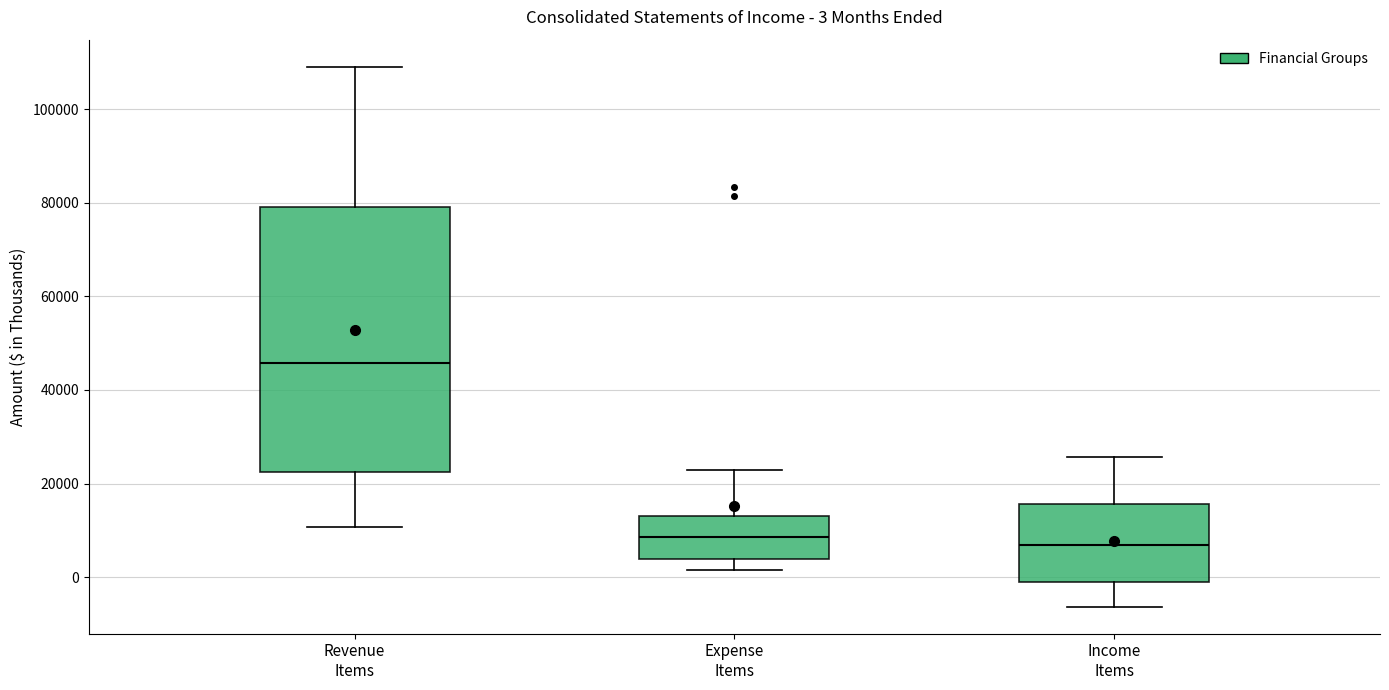

Which box's median line is the highest?

Revenue Items